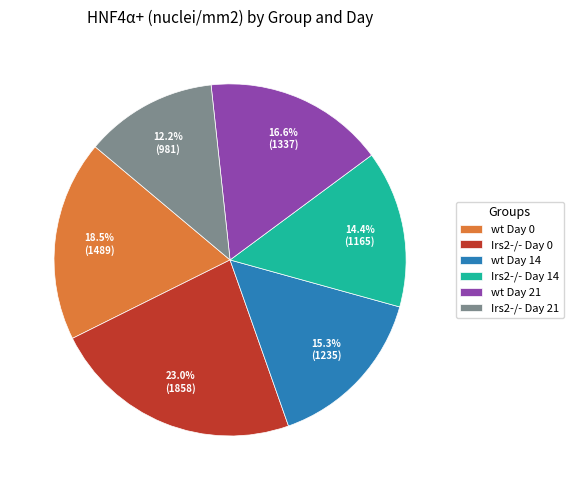

Which category has the biggest portion of the pie?

Irs2-/- Day 0